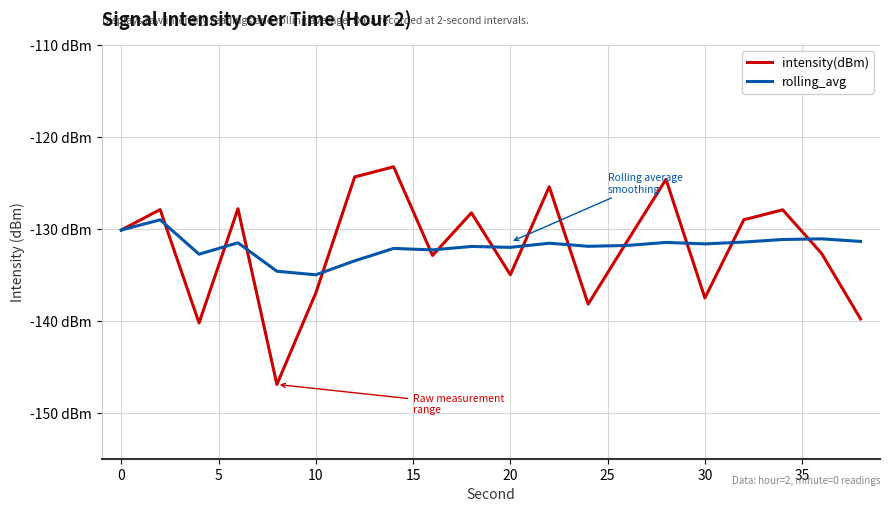

How many intersections are there between intensity(dBm) and rolling_avg?

13